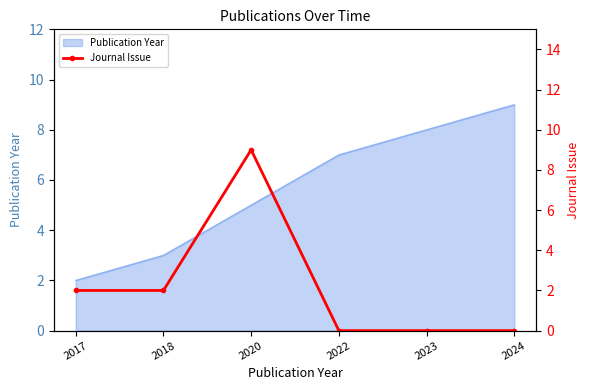

Which category has the highest value across all series?

2020